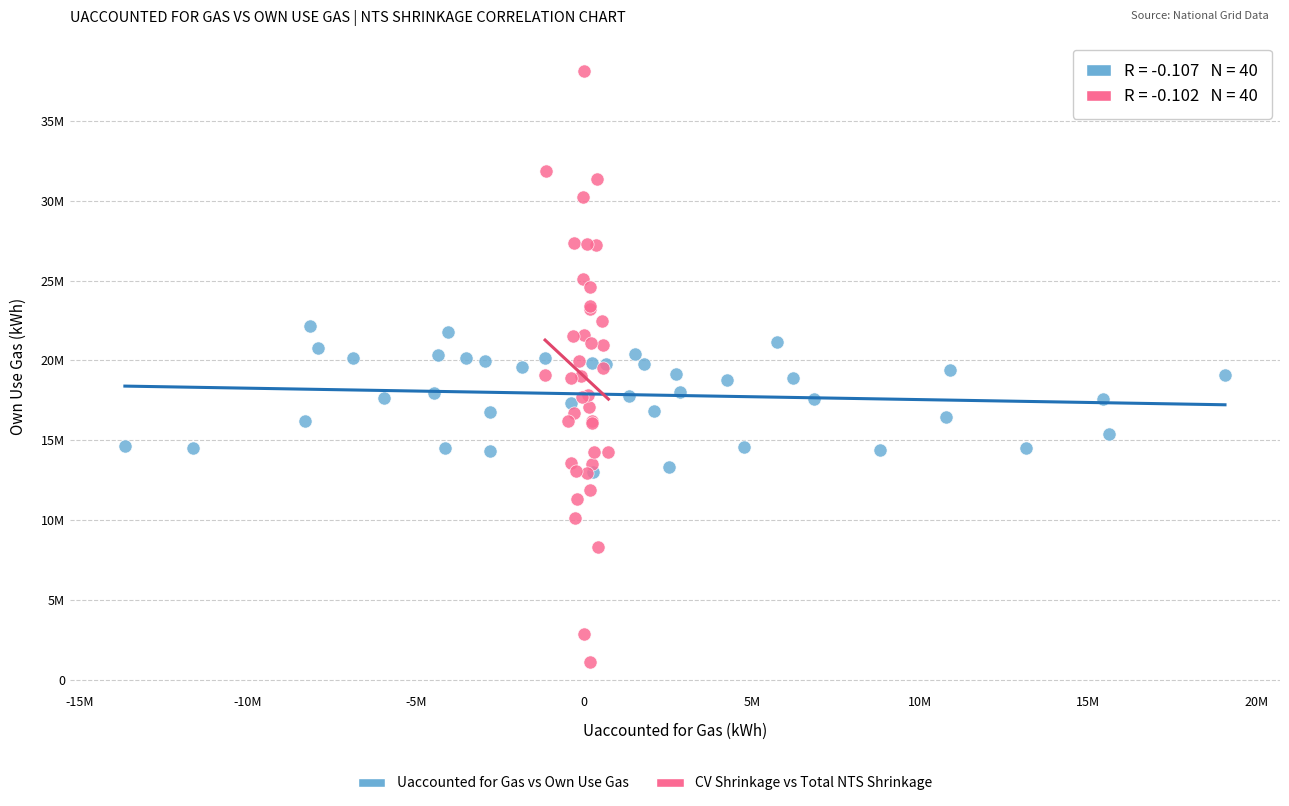

Which series contains the highest Y value?

CV Shrinkage vs Total NTS Shrinkage